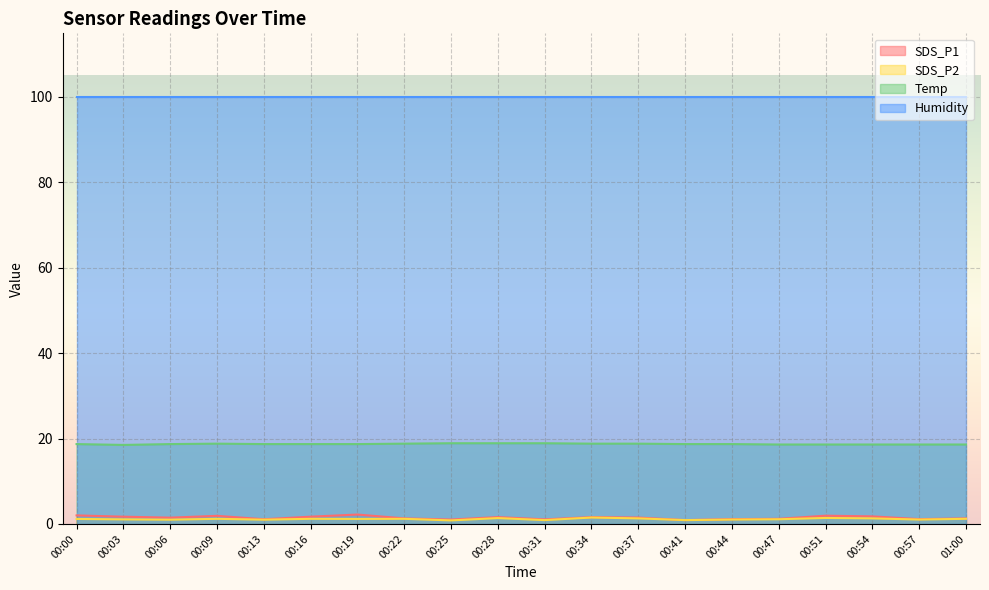

What is the value of the Temp point at the 4th from the left?

18.8